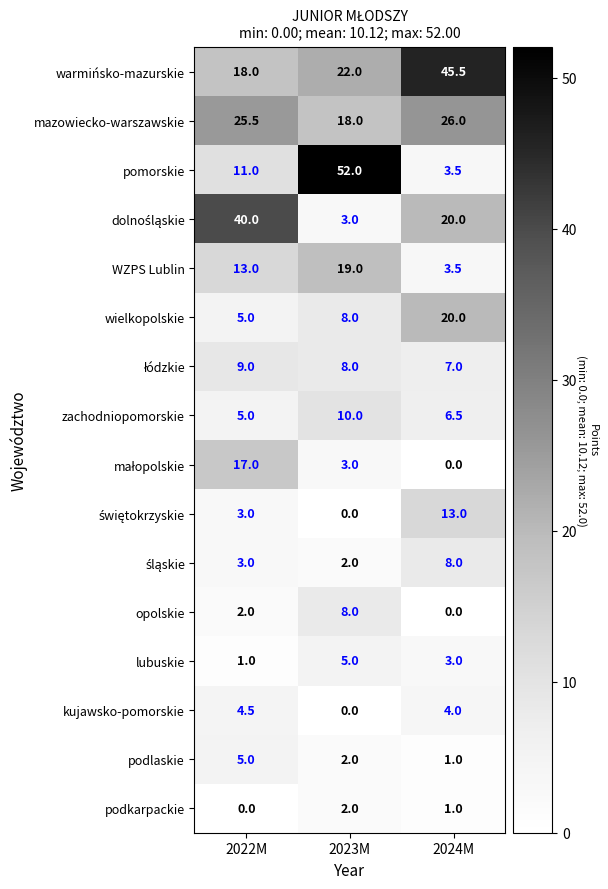

What is the total value across all series at 2022M?

162.0